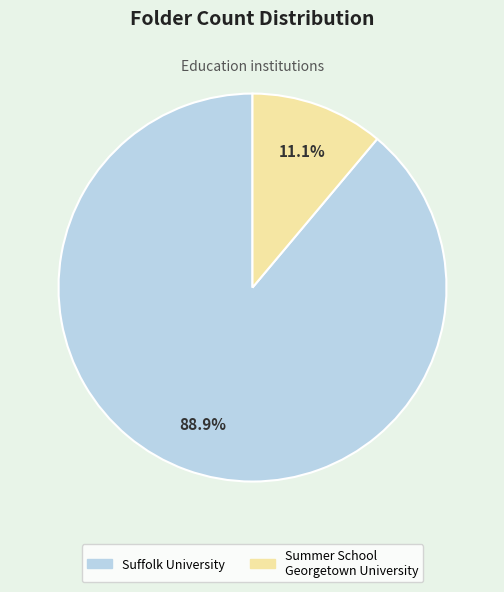

Is there a majority slice in this chart?

Yes